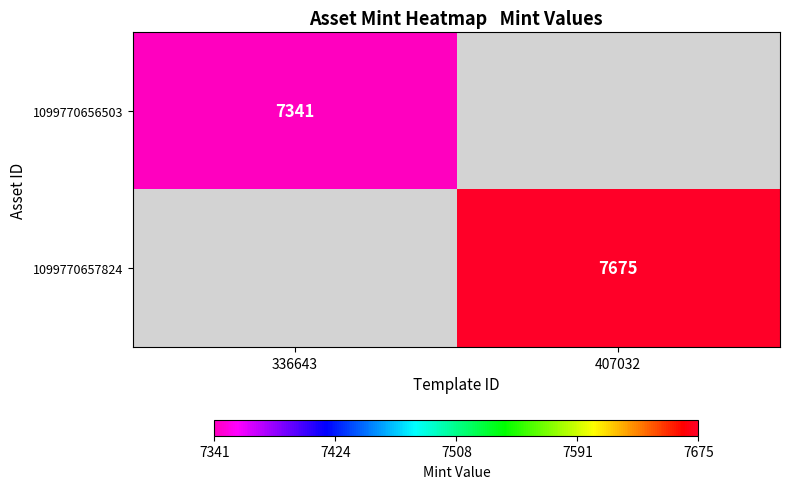

At how many categories does at least one series exceed 7619?

1